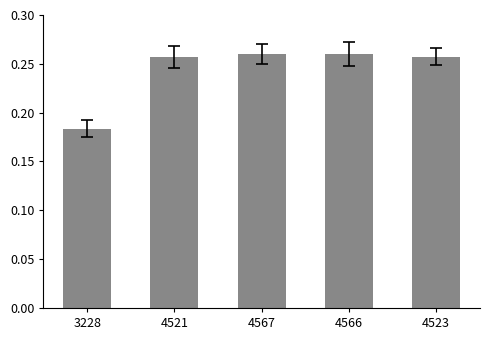

Which label corresponds to the smallest value in the chart?

3228